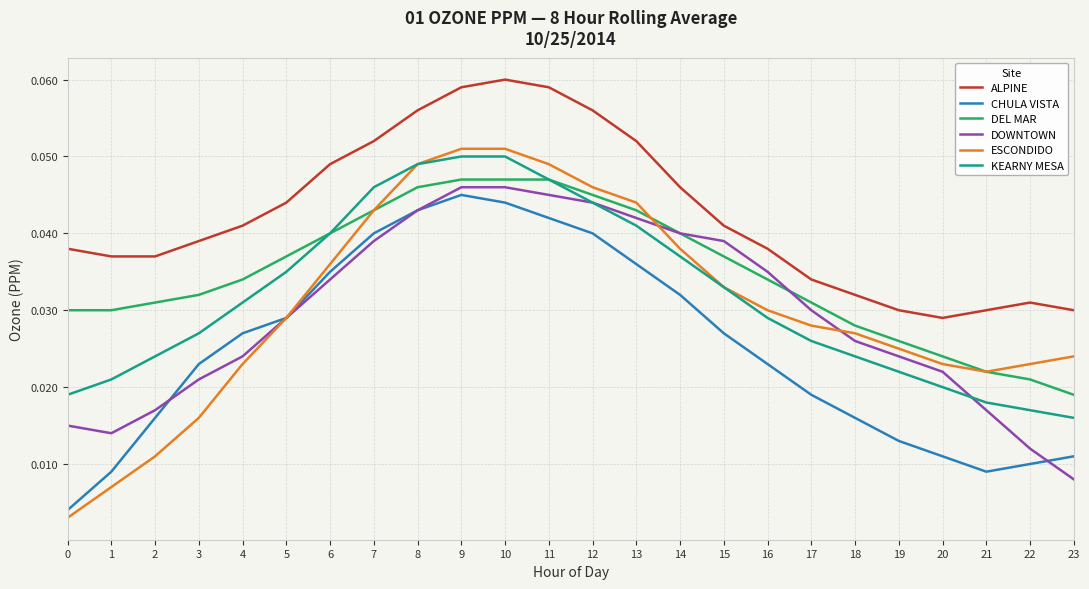

Which series changed the most between 7 and 19?

CHULA VISTA